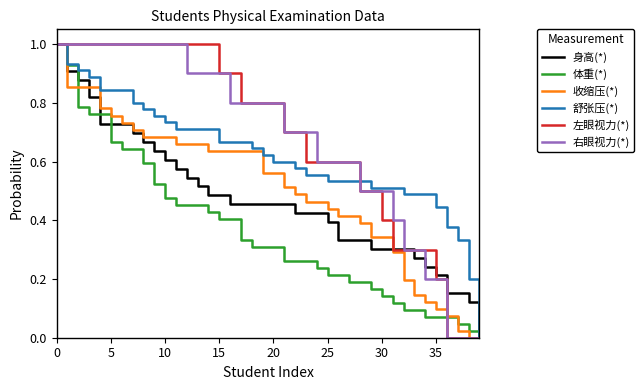

What is the highest value of the 收缩压(*) series?

1.0